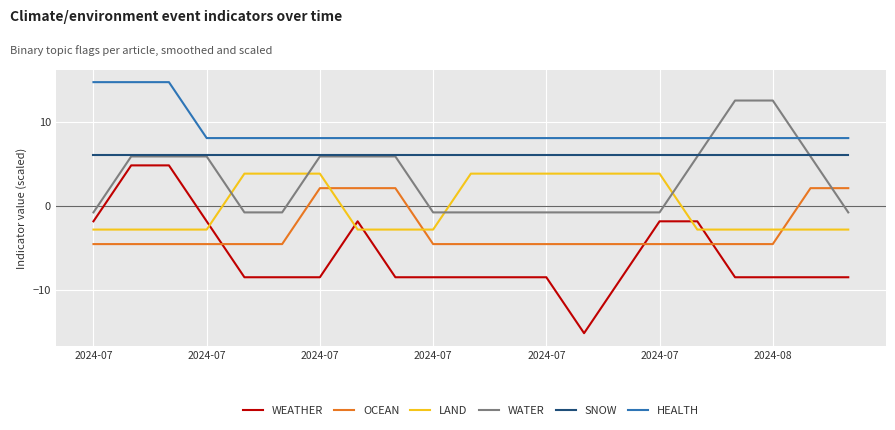

Which series has the widest spread of values?

WEATHER